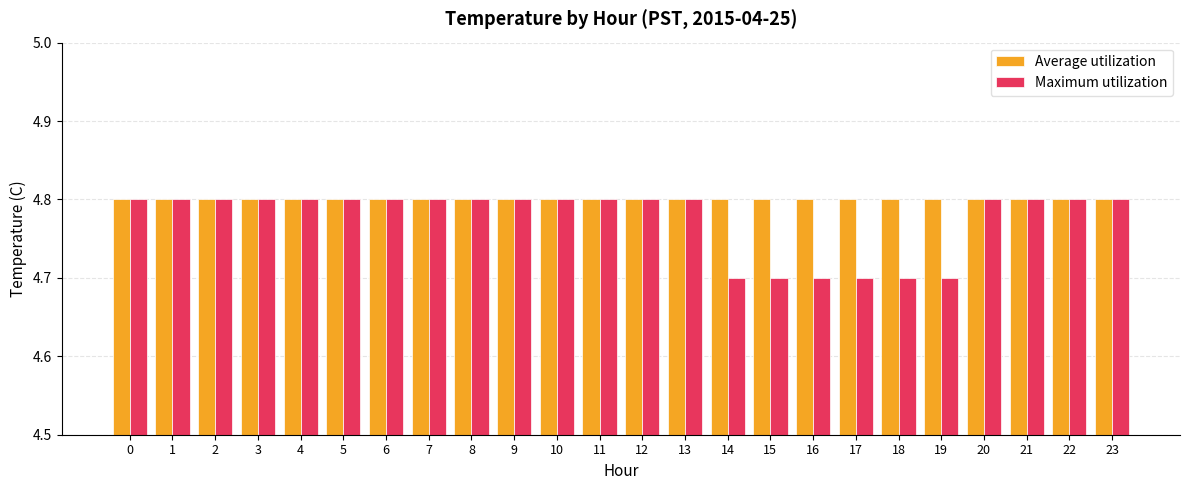

Reading left to right, extract all data points from this chart.

Average utilization: 0=4.8	1=4.8	2=4.8	3=4.8	4=4.8	5=4.8	6=4.8	7=4.8	8=4.8	9=4.8	10=4.8	11=4.8	12=4.8	13=4.8	14=4.8	15=4.8	16=4.8	17=4.8	18=4.8	19=4.8	20=4.8	21=4.8	22=4.8	23=4.8
Maximum utilization: 0=4.8	1=4.8	2=4.8	3=4.8	4=4.8	5=4.8	6=4.8	7=4.8	8=4.8	9=4.8	10=4.8	11=4.8	12=4.8	13=4.8	14=4.7	15=4.7	16=4.7	17=4.7	18=4.7	19=4.7	20=4.8	21=4.8	22=4.8	23=4.8